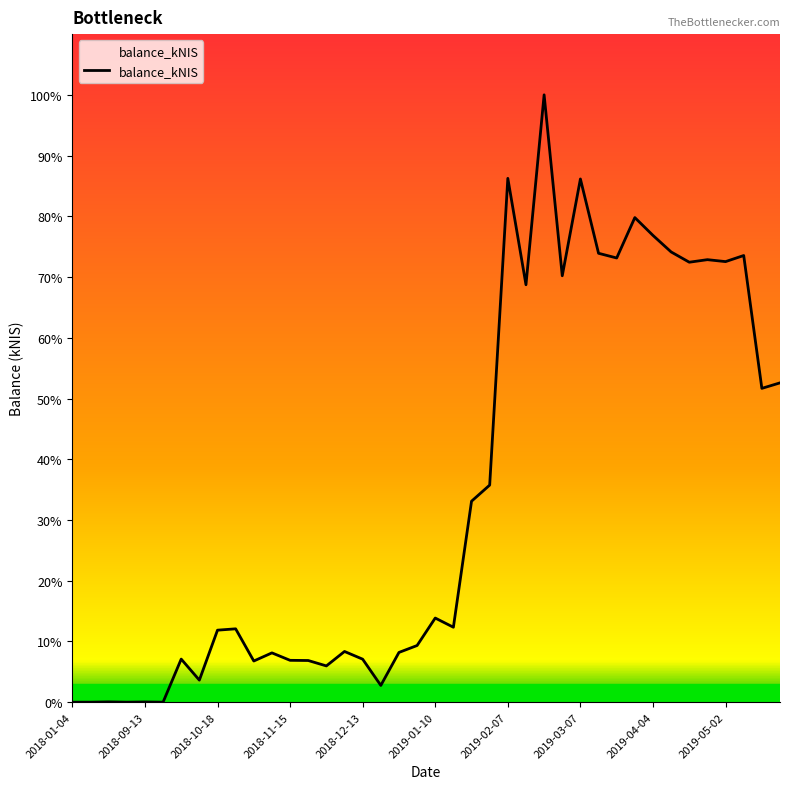

Does the chart display data point markers on the line(s)?

No